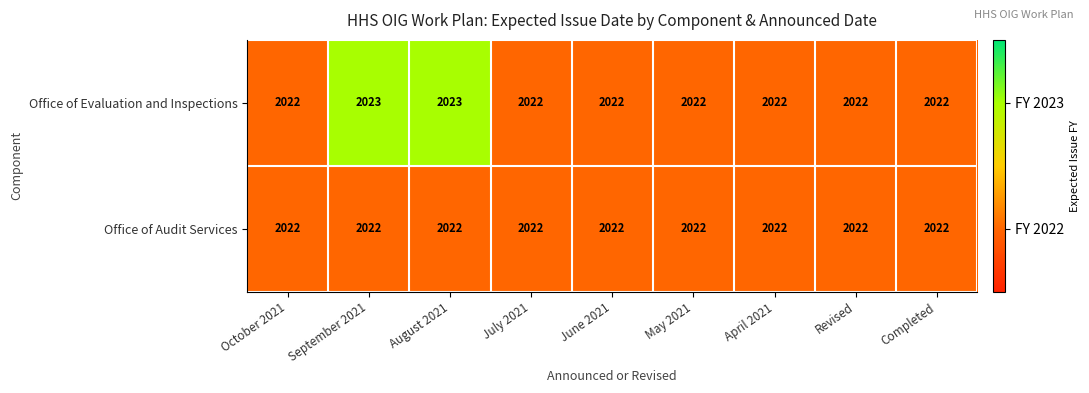

What is the sum of the Office of Audit Services values at August 2021 and May 2021?

4044